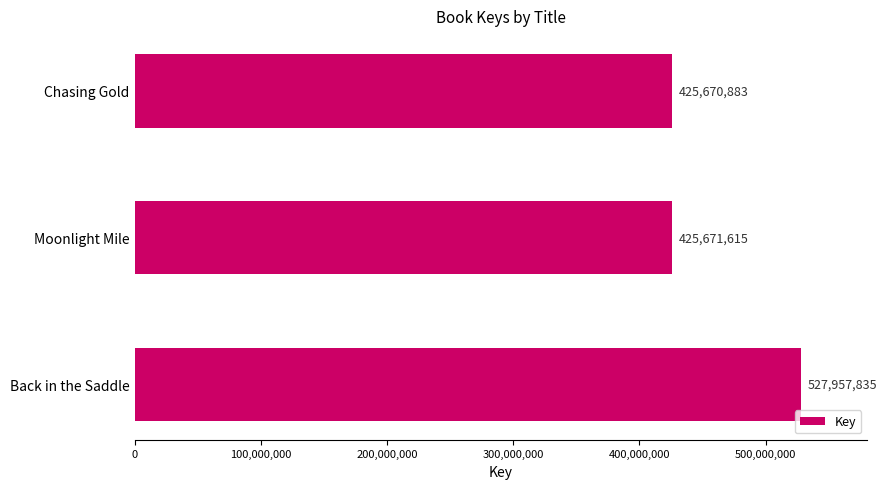

Which label corresponds to the smallest value in the chart?

Chasing Gold